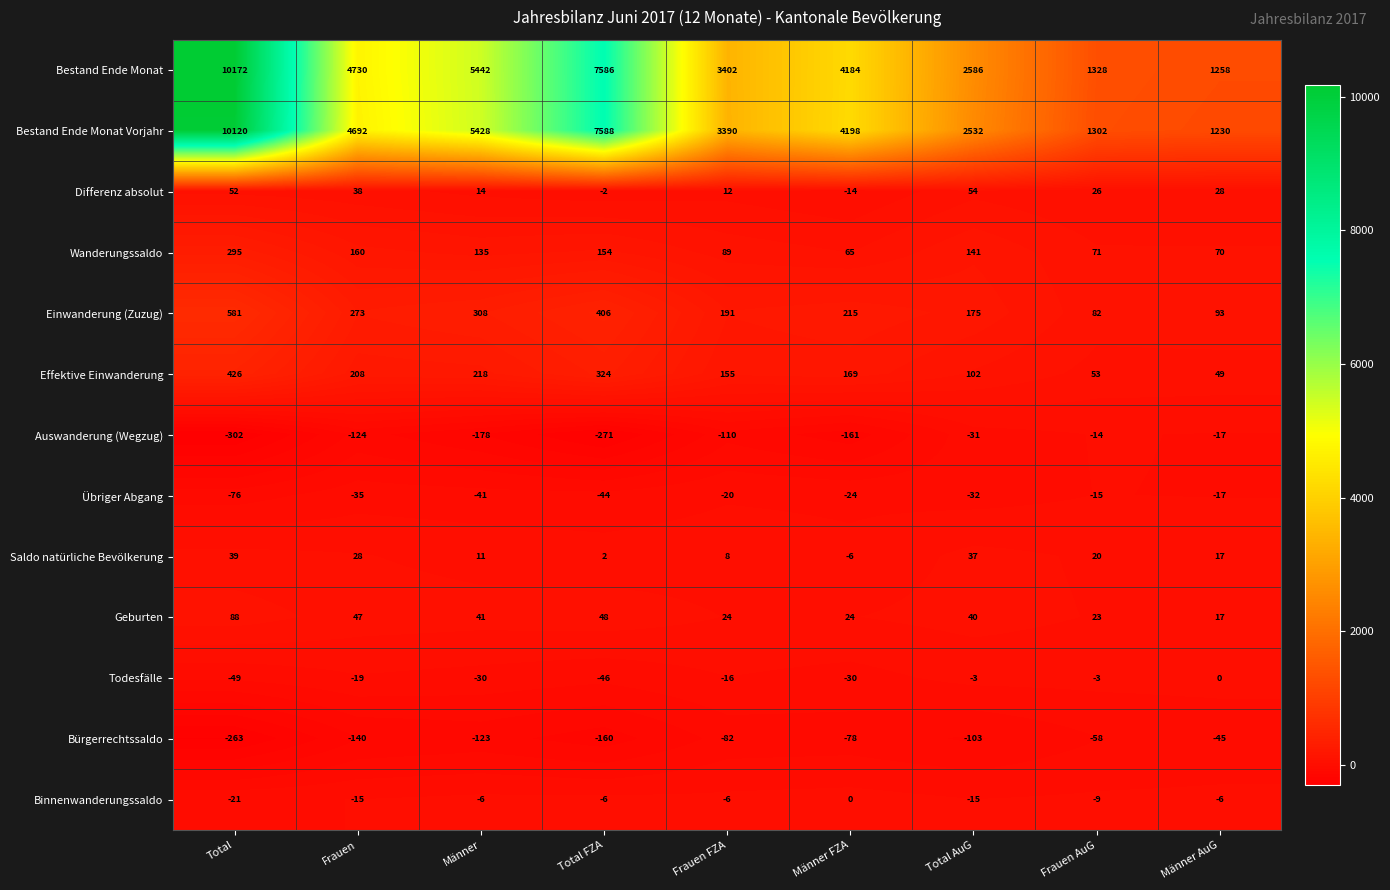

At Frauen, list the series in order from largest to smallest.

Bestand Ende Monat, Bestand Ende Monat Vorjahr, Einwanderung (Zuzug), Effektive Einwanderung, Wanderungssaldo, Geburten, Differenz absolut, Saldo natürliche Bevölkerung, Binnenwanderungssaldo, Todesfälle, Übriger Abgang, Auswanderung (Wegzug), Bürgerrechtssaldo